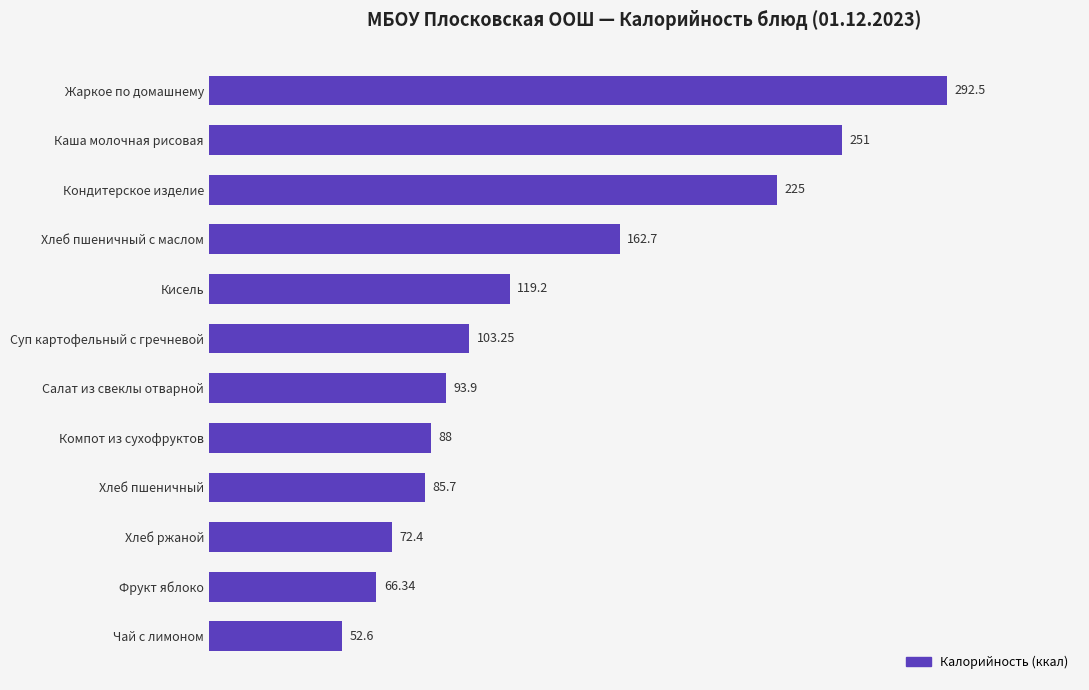

What is the minimum value shown in the chart?

52.6